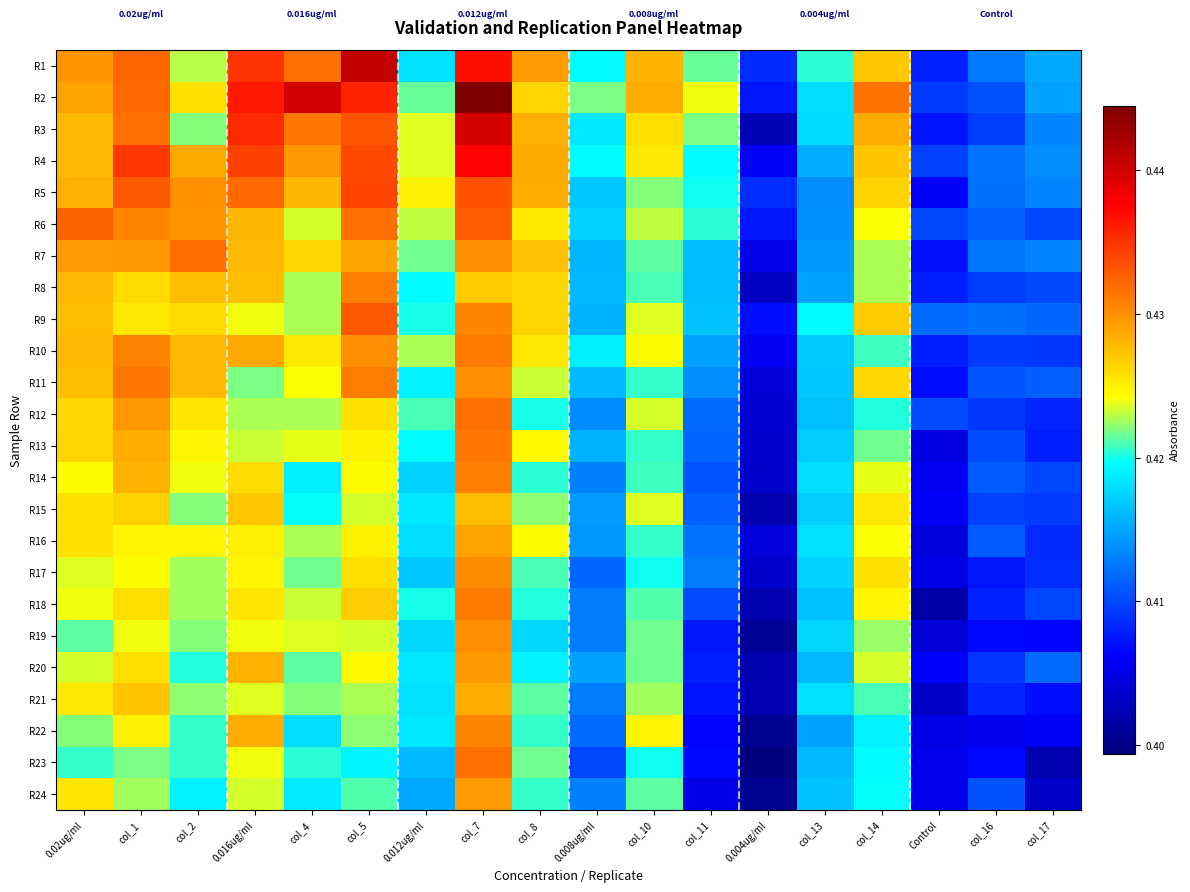

Reading right to left, list all the values displayed in this chart.

R1: col_17=0.4	col_16=0.4	Control=0.4	col_14=0.4	col_13=0.4	0.004ug/ml=0.4	col_11=0.4	col_10=0.4	0.008ug/ml=0.4	col_8=0.4	col_7=0.4	0.012ug/ml=0.4	col_5=0.4	col_4=0.4	0.016ug/ml=0.4	col_2=0.4	col_1=0.4	0.02ug/ml=0.4
R2: col_17=0.4	col_16=0.4	Control=0.4	col_14=0.4	col_13=0.4	0.004ug/ml=0.4	col_11=0.4	col_10=0.4	0.008ug/ml=0.4	col_8=0.4	col_7=0.4	0.012ug/ml=0.4	col_5=0.4	col_4=0.4	0.016ug/ml=0.4	col_2=0.4	col_1=0.4	0.02ug/ml=0.4
R3: col_17=0.4	col_16=0.4	Control=0.4	col_14=0.4	col_13=0.4	0.004ug/ml=0.4	col_11=0.4	col_10=0.4	0.008ug/ml=0.4	col_8=0.4	col_7=0.4	0.012ug/ml=0.4	col_5=0.4	col_4=0.4	0.016ug/ml=0.4	col_2=0.4	col_1=0.4	0.02ug/ml=0.4
R4: col_17=0.4	col_16=0.4	Control=0.4	col_14=0.4	col_13=0.4	0.004ug/ml=0.4	col_11=0.4	col_10=0.4	0.008ug/ml=0.4	col_8=0.4	col_7=0.4	0.012ug/ml=0.4	col_5=0.4	col_4=0.4	0.016ug/ml=0.4	col_2=0.4	col_1=0.4	0.02ug/ml=0.4
R5: col_17=0.4	col_16=0.4	Control=0.4	col_14=0.4	col_13=0.4	0.004ug/ml=0.4	col_11=0.4	col_10=0.4	0.008ug/ml=0.4	col_8=0.4	col_7=0.4	0.012ug/ml=0.4	col_5=0.4	col_4=0.4	0.016ug/ml=0.4	col_2=0.4	col_1=0.4	0.02ug/ml=0.4
R6: col_17=0.4	col_16=0.4	Control=0.4	col_14=0.4	col_13=0.4	0.004ug/ml=0.4	col_11=0.4	col_10=0.4	0.008ug/ml=0.4	col_8=0.4	col_7=0.4	0.012ug/ml=0.4	col_5=0.4	col_4=0.4	0.016ug/ml=0.4	col_2=0.4	col_1=0.4	0.02ug/ml=0.4
R7: col_17=0.4	col_16=0.4	Control=0.4	col_14=0.4	col_13=0.4	0.004ug/ml=0.4	col_11=0.4	col_10=0.4	0.008ug/ml=0.4	col_8=0.4	col_7=0.4	0.012ug/ml=0.4	col_5=0.4	col_4=0.4	0.016ug/ml=0.4	col_2=0.4	col_1=0.4	0.02ug/ml=0.4
R8: col_17=0.4	col_16=0.4	Control=0.4	col_14=0.4	col_13=0.4	0.004ug/ml=0.4	col_11=0.4	col_10=0.4	0.008ug/ml=0.4	col_8=0.4	col_7=0.4	0.012ug/ml=0.4	col_5=0.4	col_4=0.4	0.016ug/ml=0.4	col_2=0.4	col_1=0.4	0.02ug/ml=0.4
R9: col_17=0.4	col_16=0.4	Control=0.4	col_14=0.4	col_13=0.4	0.004ug/ml=0.4	col_11=0.4	col_10=0.4	0.008ug/ml=0.4	col_8=0.4	col_7=0.4	0.012ug/ml=0.4	col_5=0.4	col_4=0.4	0.016ug/ml=0.4	col_2=0.4	col_1=0.4	0.02ug/ml=0.4
R10: col_17=0.4	col_16=0.4	Control=0.4	col_14=0.4	col_13=0.4	0.004ug/ml=0.4	col_11=0.4	col_10=0.4	0.008ug/ml=0.4	col_8=0.4	col_7=0.4	0.012ug/ml=0.4	col_5=0.4	col_4=0.4	0.016ug/ml=0.4	col_2=0.4	col_1=0.4	0.02ug/ml=0.4
R11: col_17=0.4	col_16=0.4	Control=0.4	col_14=0.4	col_13=0.4	0.004ug/ml=0.4	col_11=0.4	col_10=0.4	0.008ug/ml=0.4	col_8=0.4	col_7=0.4	0.012ug/ml=0.4	col_5=0.4	col_4=0.4	0.016ug/ml=0.4	col_2=0.4	col_1=0.4	0.02ug/ml=0.4
R12: col_17=0.4	col_16=0.4	Control=0.4	col_14=0.4	col_13=0.4	0.004ug/ml=0.4	col_11=0.4	col_10=0.4	0.008ug/ml=0.4	col_8=0.4	col_7=0.4	0.012ug/ml=0.4	col_5=0.4	col_4=0.4	0.016ug/ml=0.4	col_2=0.4	col_1=0.4	0.02ug/ml=0.4
R13: col_17=0.4	col_16=0.4	Control=0.4	col_14=0.4	col_13=0.4	0.004ug/ml=0.4	col_11=0.4	col_10=0.4	0.008ug/ml=0.4	col_8=0.4	col_7=0.4	0.012ug/ml=0.4	col_5=0.4	col_4=0.4	0.016ug/ml=0.4	col_2=0.4	col_1=0.4	0.02ug/ml=0.4
R14: col_17=0.4	col_16=0.4	Control=0.4	col_14=0.4	col_13=0.4	0.004ug/ml=0.4	col_11=0.4	col_10=0.4	0.008ug/ml=0.4	col_8=0.4	col_7=0.4	0.012ug/ml=0.4	col_5=0.4	col_4=0.4	0.016ug/ml=0.4	col_2=0.4	col_1=0.4	0.02ug/ml=0.4
R15: col_17=0.4	col_16=0.4	Control=0.4	col_14=0.4	col_13=0.4	0.004ug/ml=0.4	col_11=0.4	col_10=0.4	0.008ug/ml=0.4	col_8=0.4	col_7=0.4	0.012ug/ml=0.4	col_5=0.4	col_4=0.4	0.016ug/ml=0.4	col_2=0.4	col_1=0.4	0.02ug/ml=0.4
R16: col_17=0.4	col_16=0.4	Control=0.4	col_14=0.4	col_13=0.4	0.004ug/ml=0.4	col_11=0.4	col_10=0.4	0.008ug/ml=0.4	col_8=0.4	col_7=0.4	0.012ug/ml=0.4	col_5=0.4	col_4=0.4	0.016ug/ml=0.4	col_2=0.4	col_1=0.4	0.02ug/ml=0.4
R17: col_17=0.4	col_16=0.4	Control=0.4	col_14=0.4	col_13=0.4	0.004ug/ml=0.4	col_11=0.4	col_10=0.4	0.008ug/ml=0.4	col_8=0.4	col_7=0.4	0.012ug/ml=0.4	col_5=0.4	col_4=0.4	0.016ug/ml=0.4	col_2=0.4	col_1=0.4	0.02ug/ml=0.4
R18: col_17=0.4	col_16=0.4	Control=0.4	col_14=0.4	col_13=0.4	0.004ug/ml=0.4	col_11=0.4	col_10=0.4	0.008ug/ml=0.4	col_8=0.4	col_7=0.4	0.012ug/ml=0.4	col_5=0.4	col_4=0.4	0.016ug/ml=0.4	col_2=0.4	col_1=0.4	0.02ug/ml=0.4
R19: col_17=0.4	col_16=0.4	Control=0.4	col_14=0.4	col_13=0.4	0.004ug/ml=0.4	col_11=0.4	col_10=0.4	0.008ug/ml=0.4	col_8=0.4	col_7=0.4	0.012ug/ml=0.4	col_5=0.4	col_4=0.4	0.016ug/ml=0.4	col_2=0.4	col_1=0.4	0.02ug/ml=0.4
R20: col_17=0.4	col_16=0.4	Control=0.4	col_14=0.4	col_13=0.4	0.004ug/ml=0.4	col_11=0.4	col_10=0.4	0.008ug/ml=0.4	col_8=0.4	col_7=0.4	0.012ug/ml=0.4	col_5=0.4	col_4=0.4	0.016ug/ml=0.4	col_2=0.4	col_1=0.4	0.02ug/ml=0.4
R21: col_17=0.4	col_16=0.4	Control=0.4	col_14=0.4	col_13=0.4	0.004ug/ml=0.4	col_11=0.4	col_10=0.4	0.008ug/ml=0.4	col_8=0.4	col_7=0.4	0.012ug/ml=0.4	col_5=0.4	col_4=0.4	0.016ug/ml=0.4	col_2=0.4	col_1=0.4	0.02ug/ml=0.4
R22: col_17=0.4	col_16=0.4	Control=0.4	col_14=0.4	col_13=0.4	0.004ug/ml=0.4	col_11=0.4	col_10=0.4	0.008ug/ml=0.4	col_8=0.4	col_7=0.4	0.012ug/ml=0.4	col_5=0.4	col_4=0.4	0.016ug/ml=0.4	col_2=0.4	col_1=0.4	0.02ug/ml=0.4
R23: col_17=0.4	col_16=0.4	Control=0.4	col_14=0.4	col_13=0.4	0.004ug/ml=0.4	col_11=0.4	col_10=0.4	0.008ug/ml=0.4	col_8=0.4	col_7=0.4	0.012ug/ml=0.4	col_5=0.4	col_4=0.4	0.016ug/ml=0.4	col_2=0.4	col_1=0.4	0.02ug/ml=0.4
R24: col_17=0.4	col_16=0.4	Control=0.4	col_14=0.4	col_13=0.4	0.004ug/ml=0.4	col_11=0.4	col_10=0.4	0.008ug/ml=0.4	col_8=0.4	col_7=0.4	0.012ug/ml=0.4	col_5=0.4	col_4=0.4	0.016ug/ml=0.4	col_2=0.4	col_1=0.4	0.02ug/ml=0.4